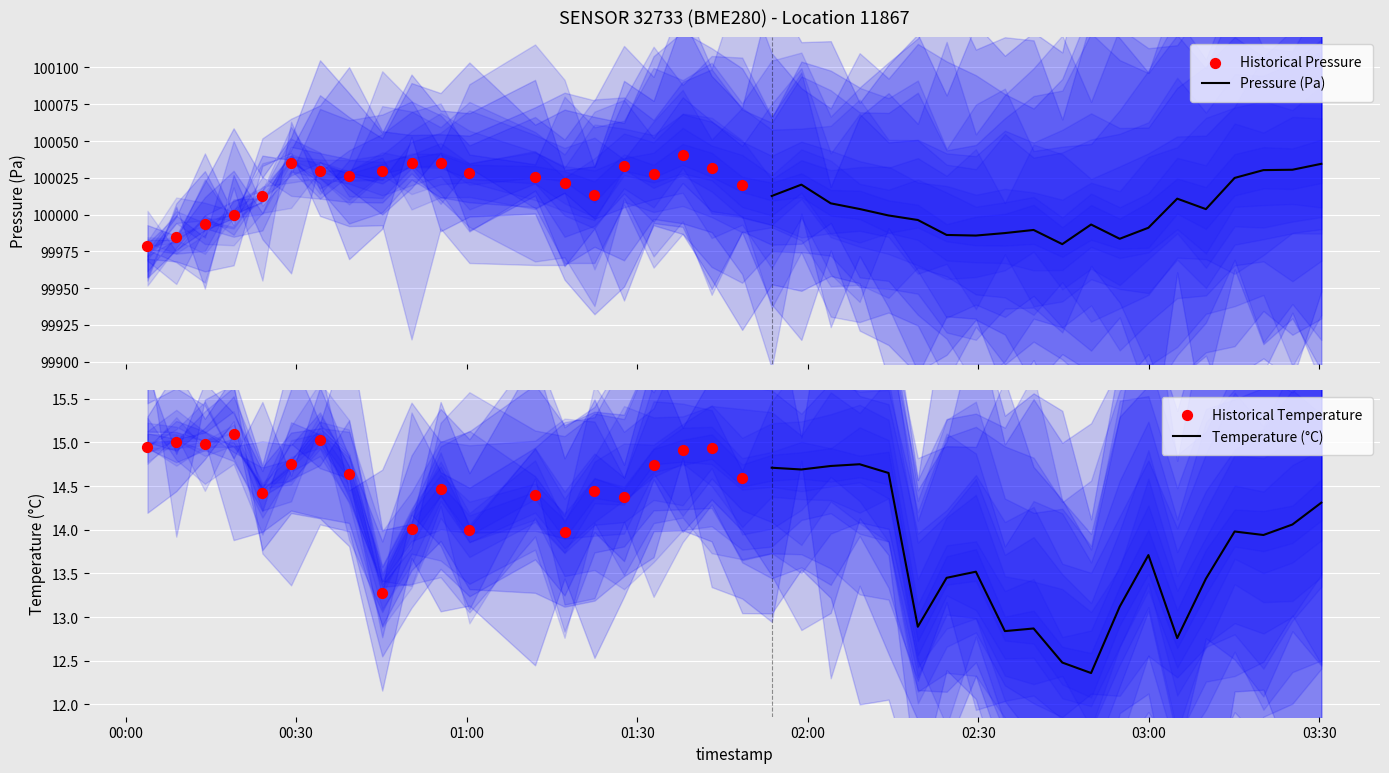

At how many categories does at least one series exceed 84208?

20